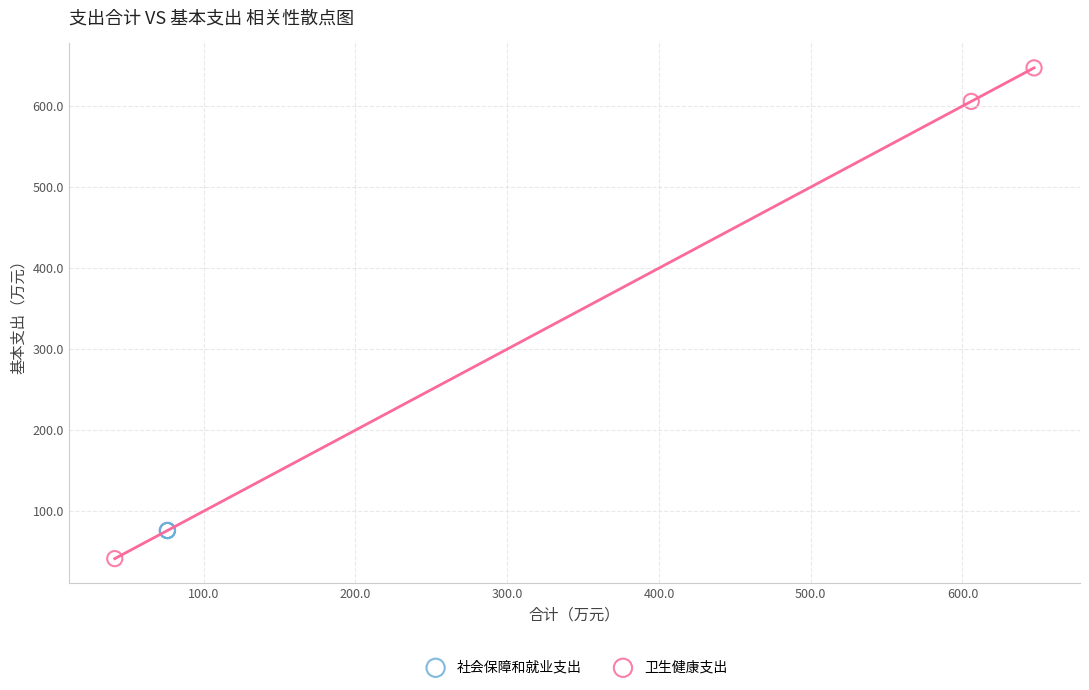

Which series reaches the maximum Y coordinate?

卫生健康支出